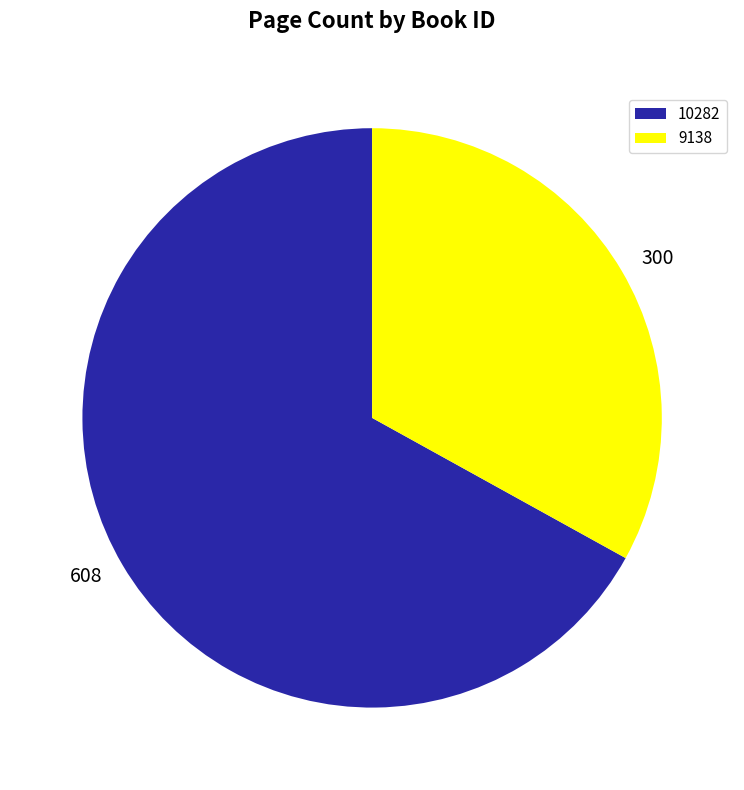

Which slice is the largest?

10282